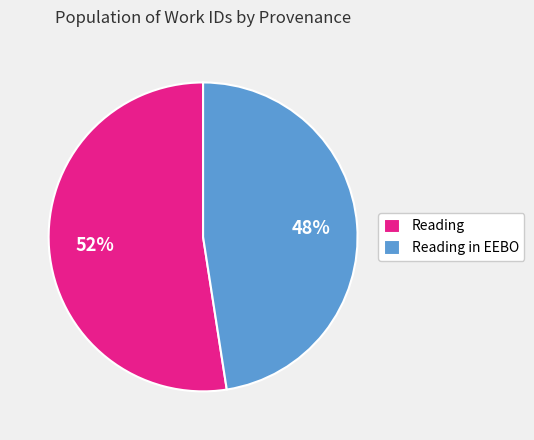

What is the smallest slice in the pie chart?

Reading in EEBO